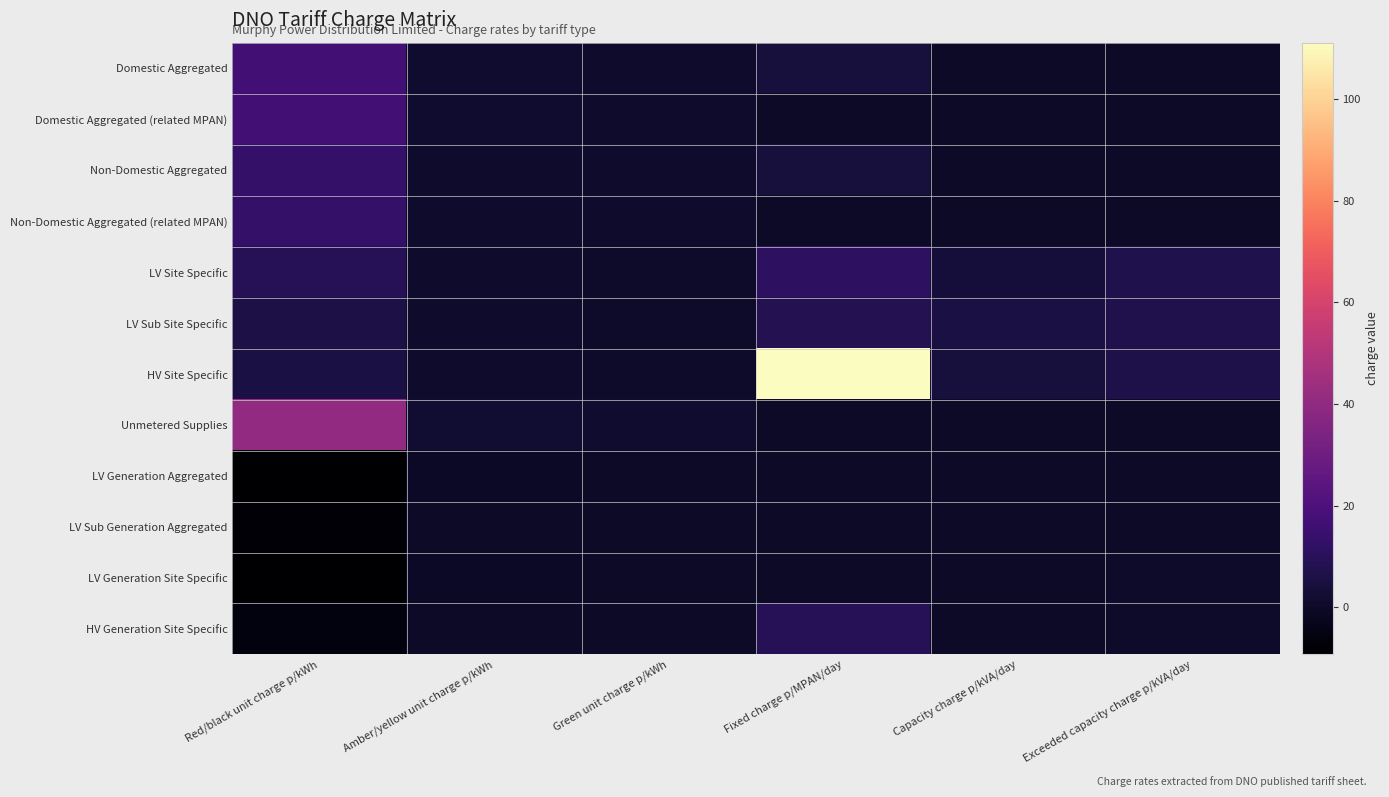

What is the total value across all series at Green unit charge p/kWh?

5.5